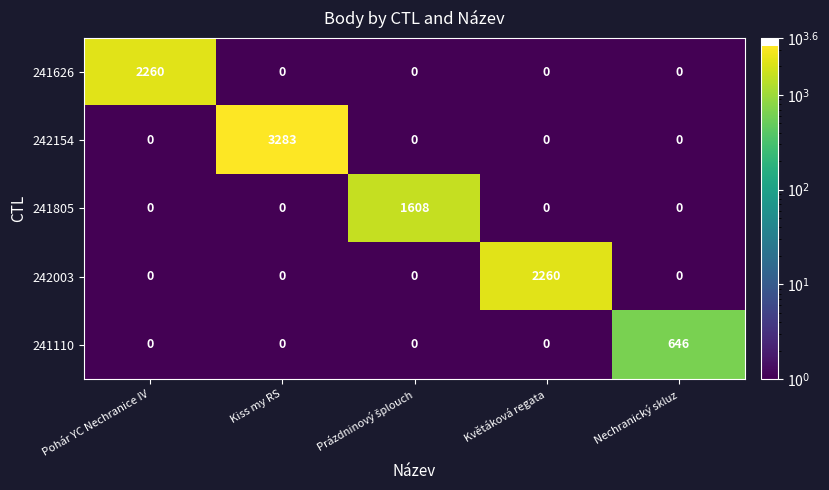

What is the maximum value shown in the chart?

3283